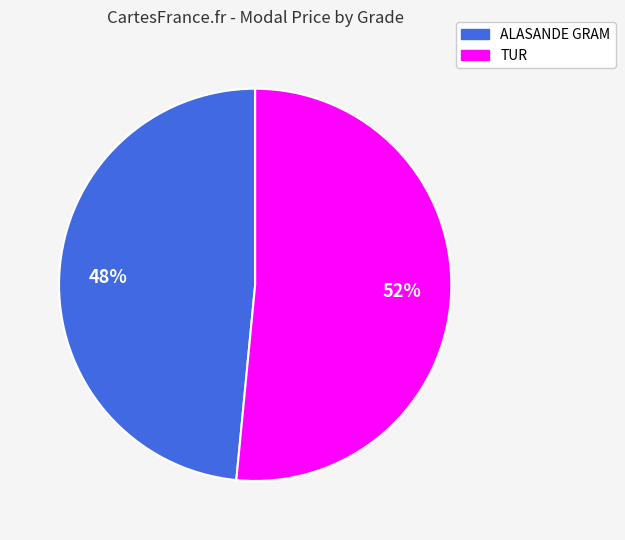

Which category accounts for the majority?

TUR